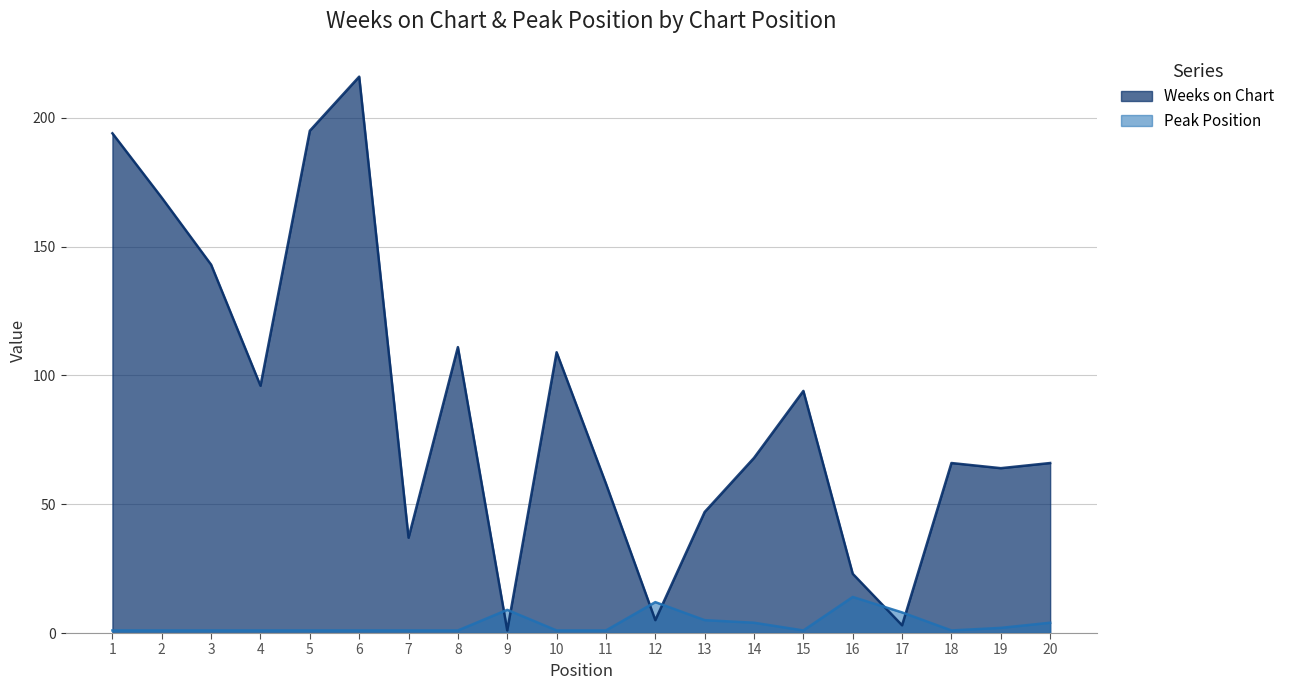

What is the difference between the highest and lowest values at 4?

95